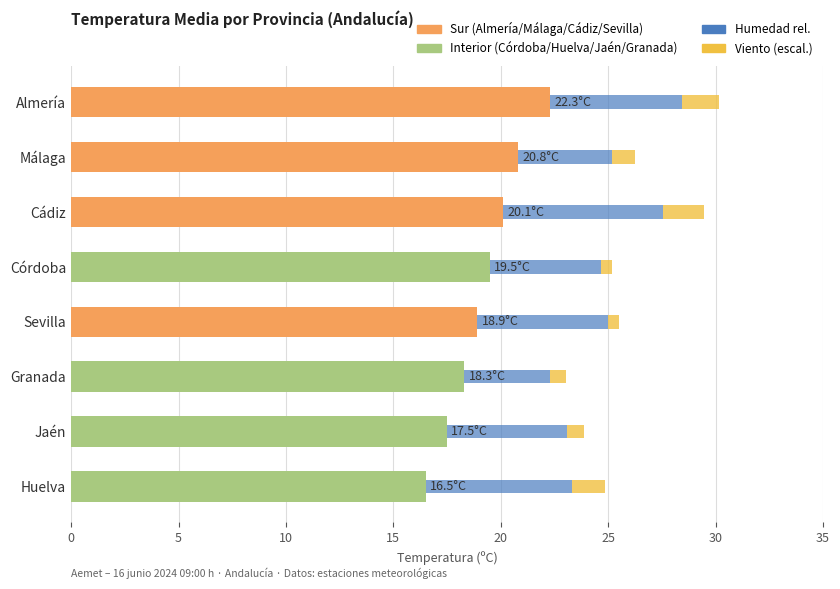

What position from the right is Jaén?

7